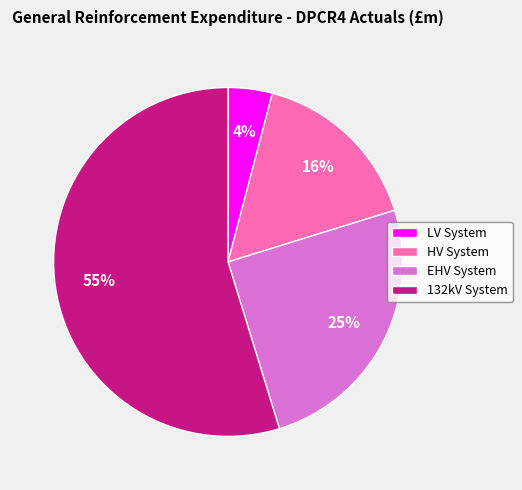

Is the sum of 132kV System and LV System greater than half?

Yes